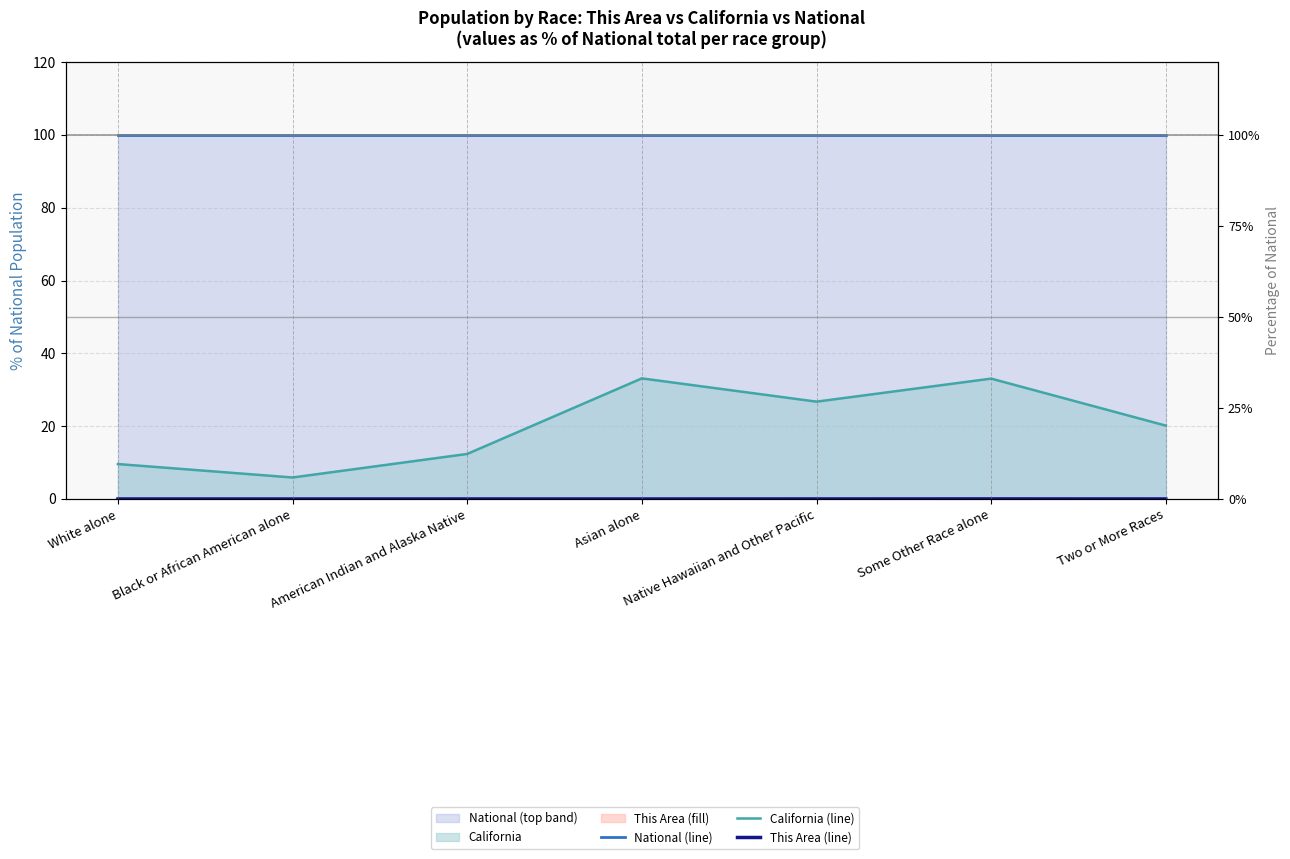

True or false: California (line) and National (line) intersect in this chart.

False